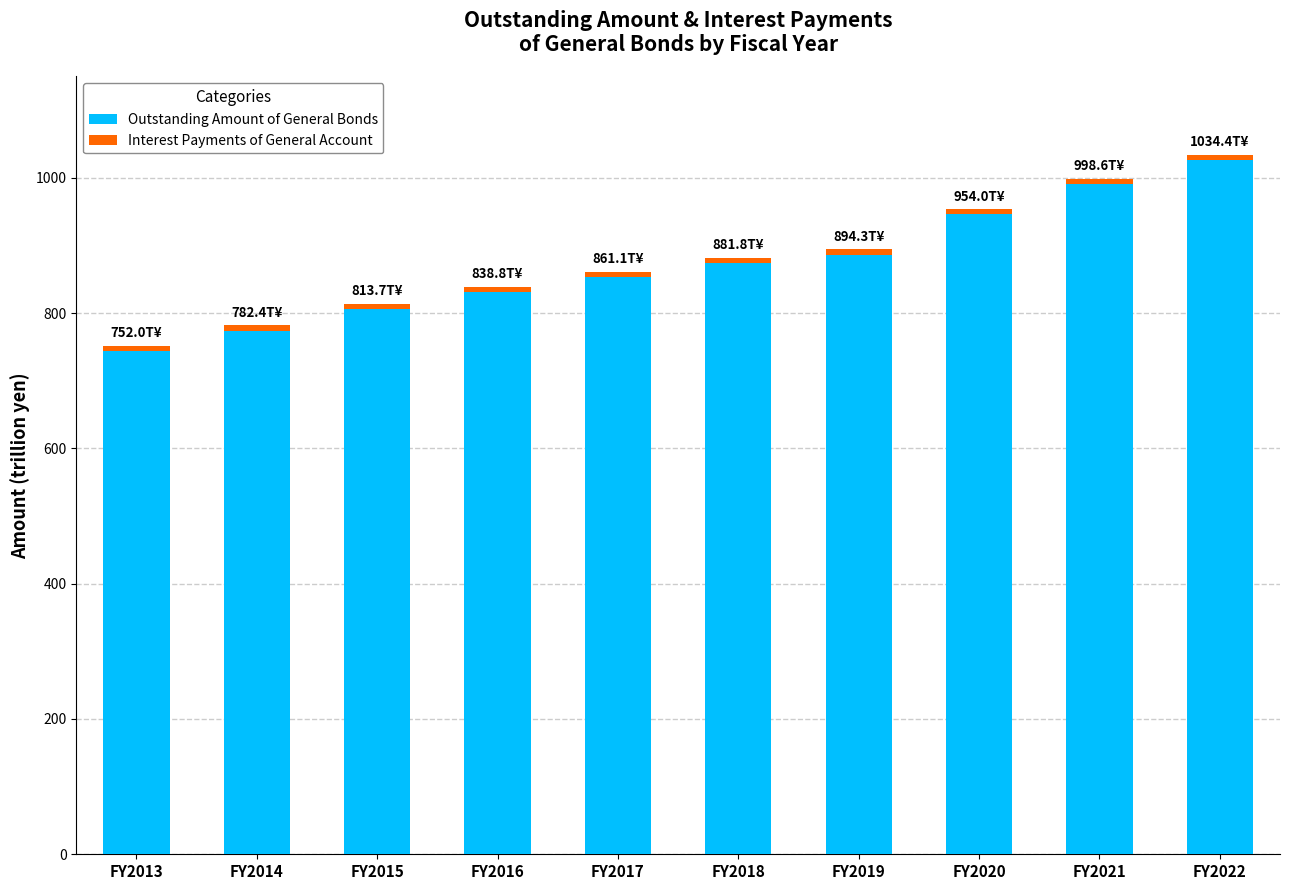

Which category has the highest value in the Outstanding Amount of General Bonds series?

FY2022